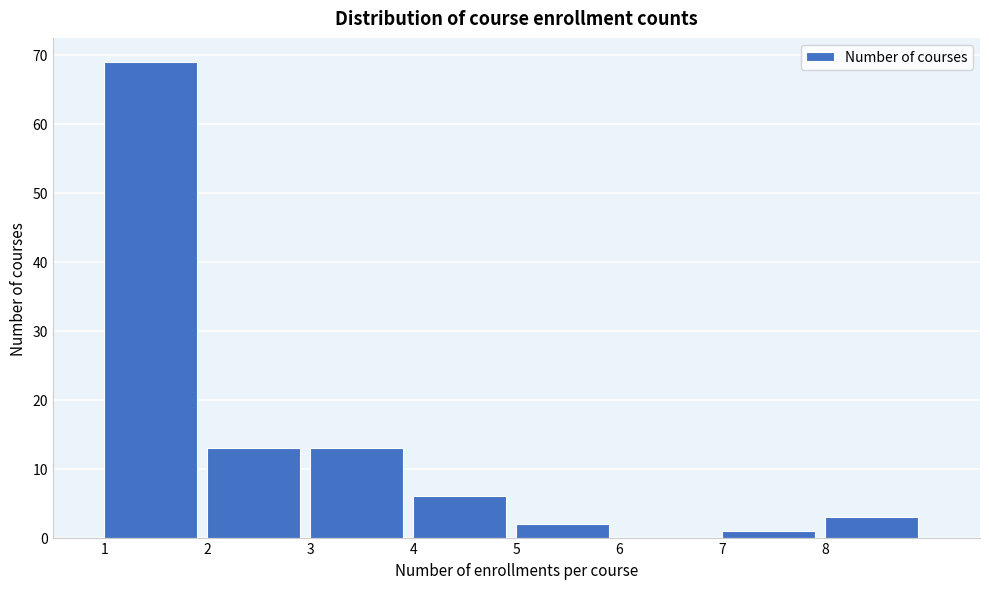

Reading left to right, list all the values displayed in this chart.

1=69	2=13	3=13	4=6	5=2	6=0	7=1	8=3